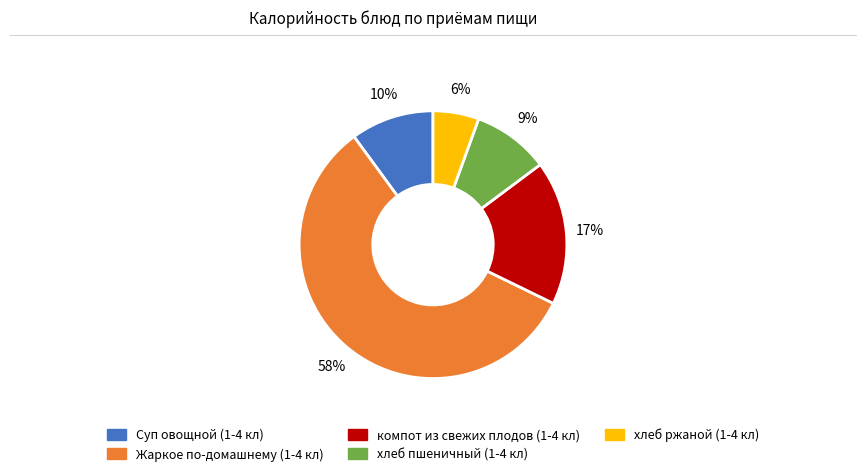

What percentage is the хлеб ржаной (1-4 кл) slice, to the nearest percent?

6%